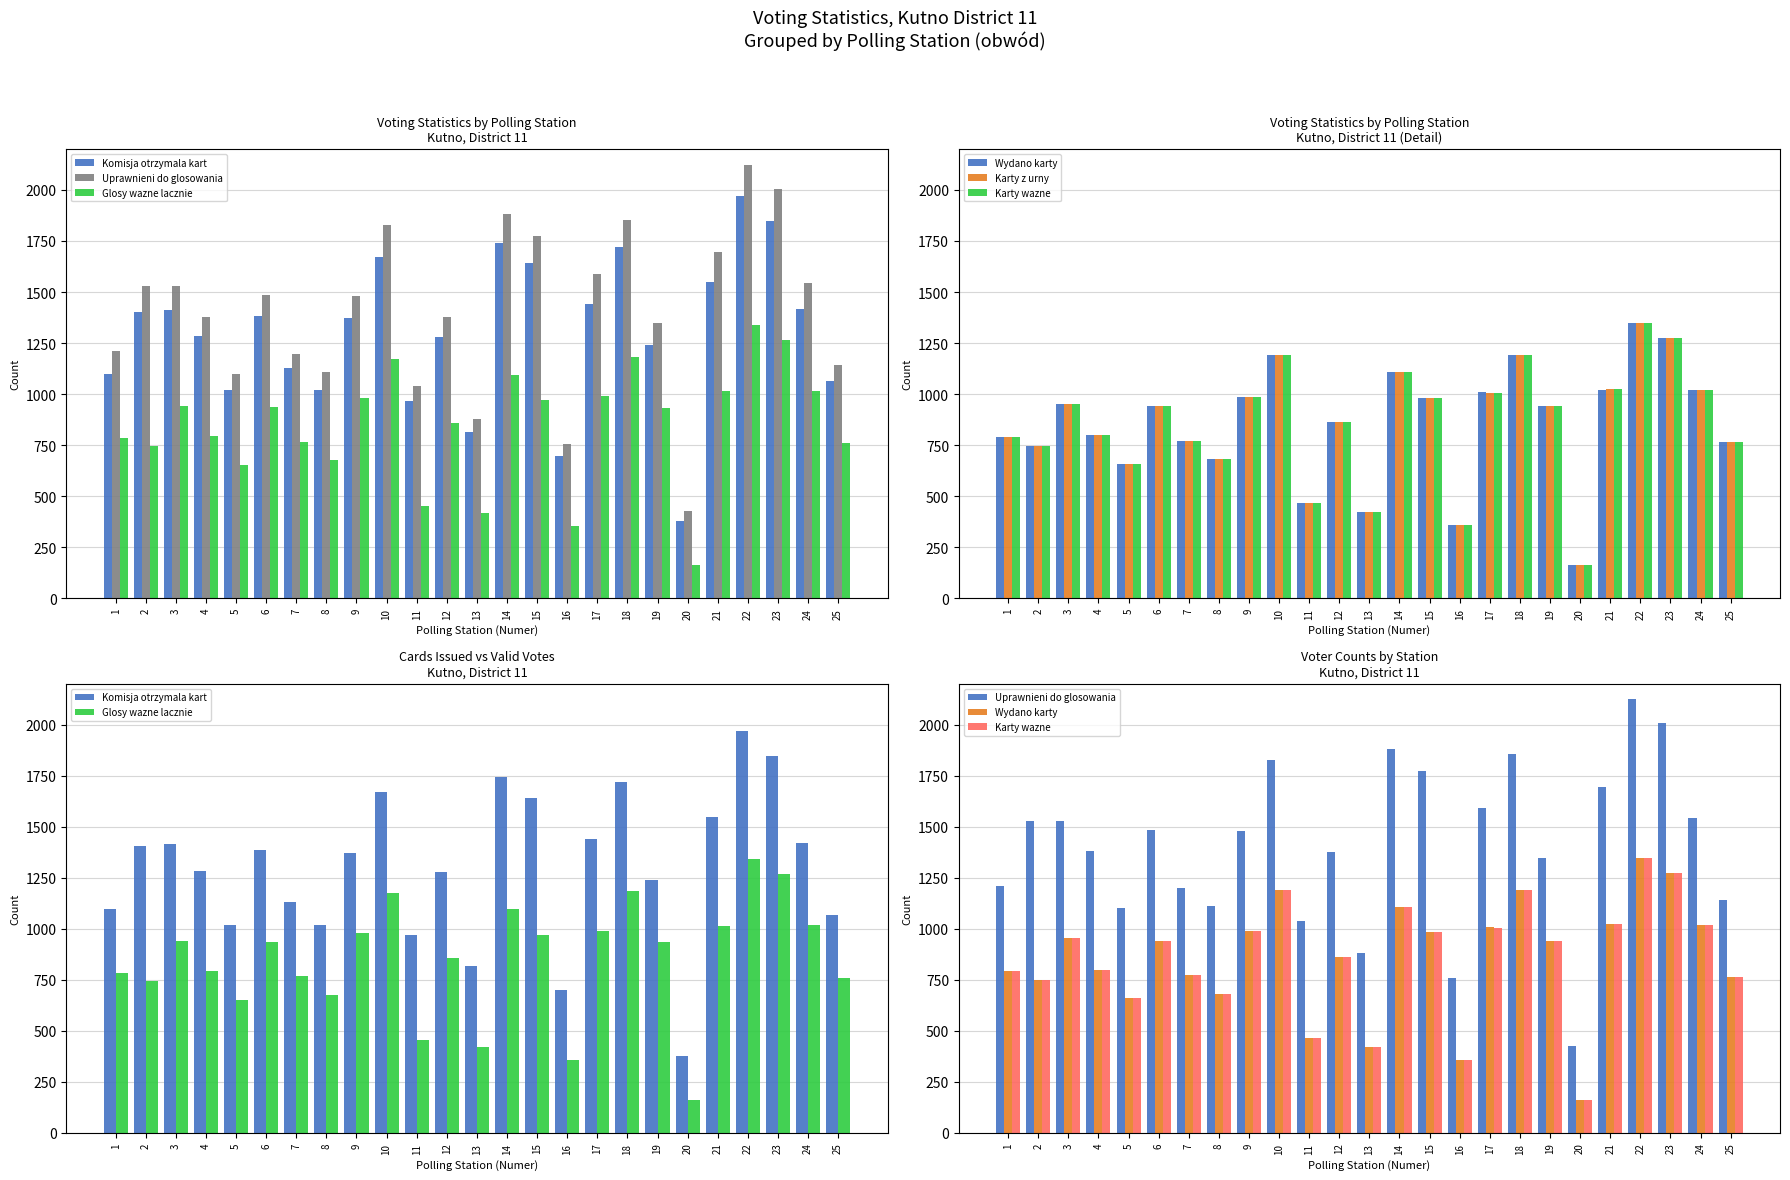

Which series has the largest range (max minus min)?

Uprawnieni do glosowania